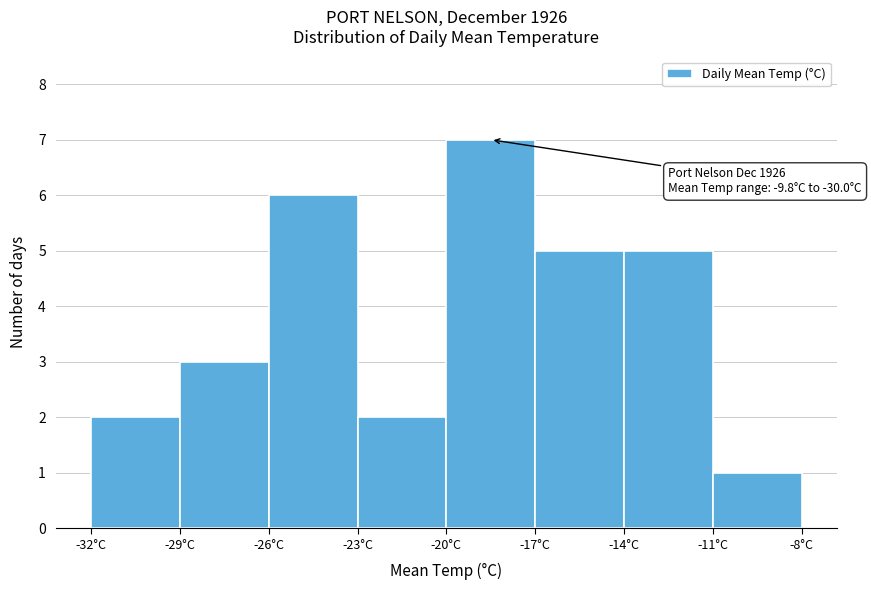

Over which range of the x-axis is the bar tallest?

-20 to -17